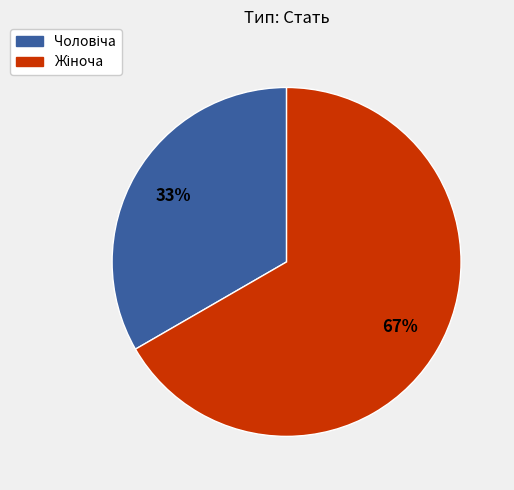

Is there any slice that represents more than half of the pie?

Yes